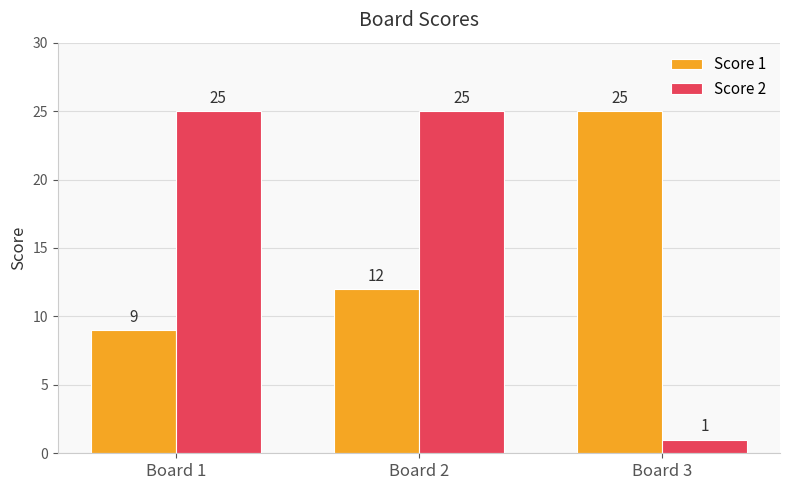

At which label does Score 1 reach its minimum?

Board 1